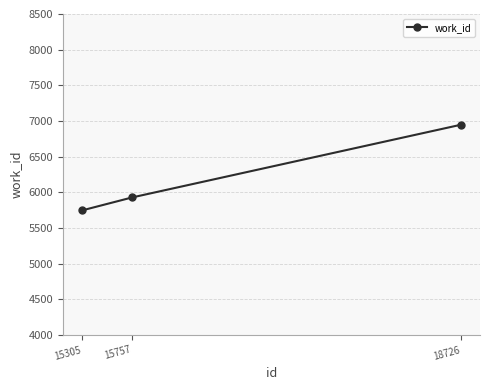

What is the sum of the values at 15757 and 15305?

11674